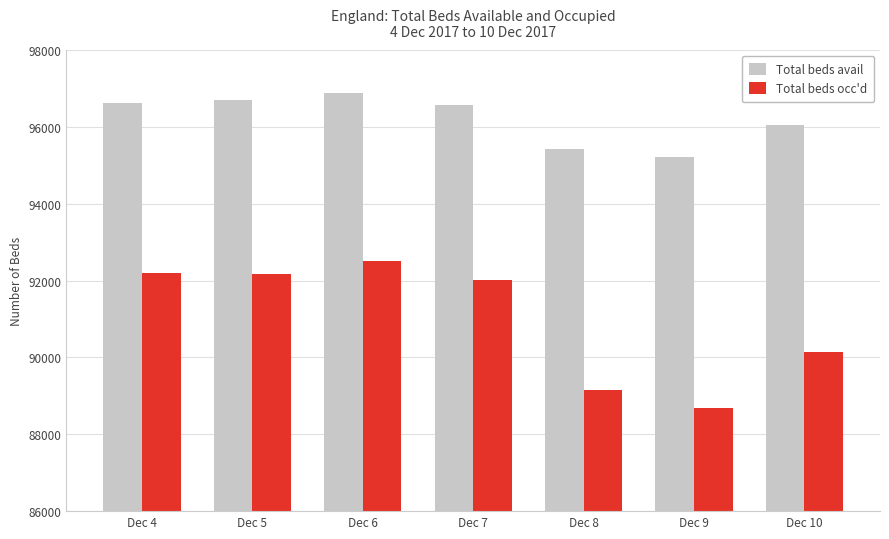

Count the number of data series in this chart.

2